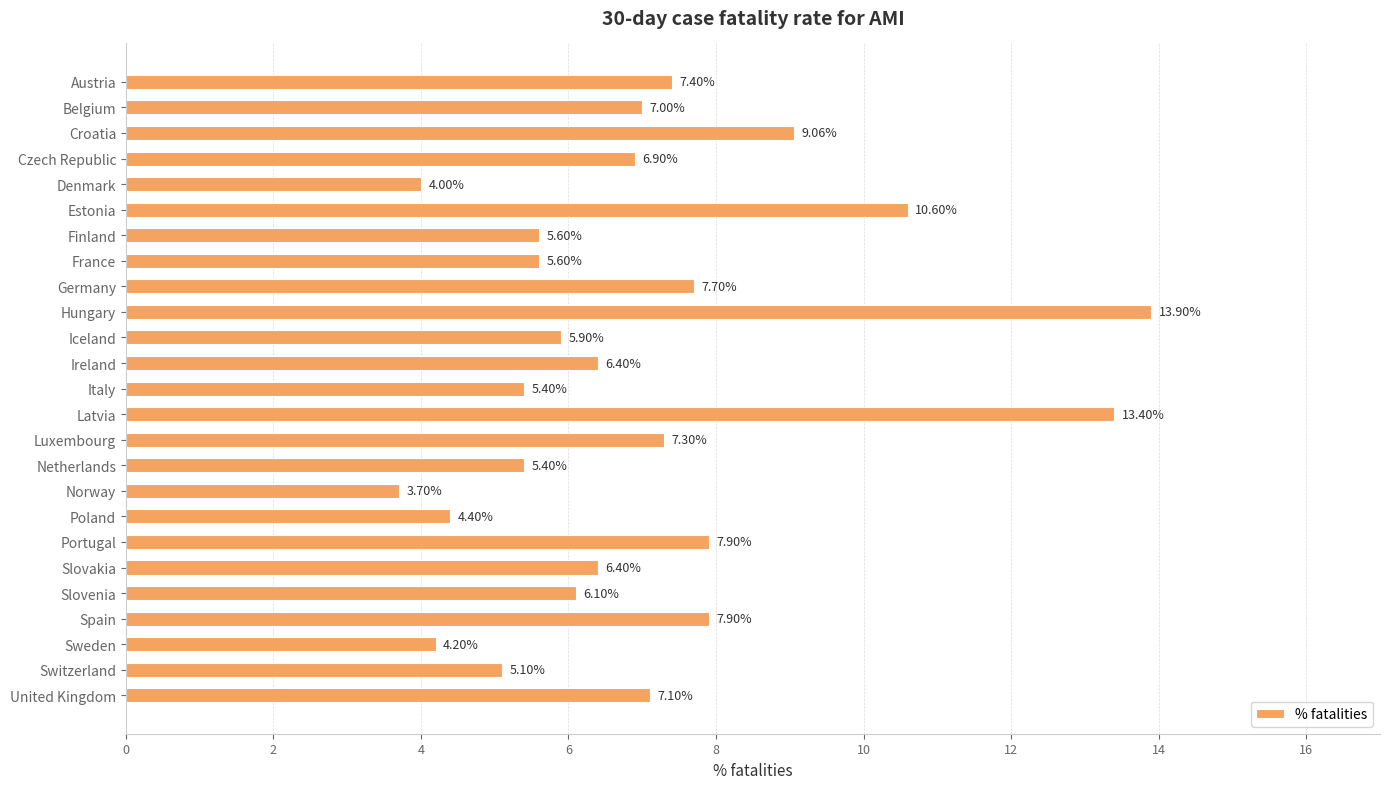

What is the label of the 21st bar from the bottom?

Denmark